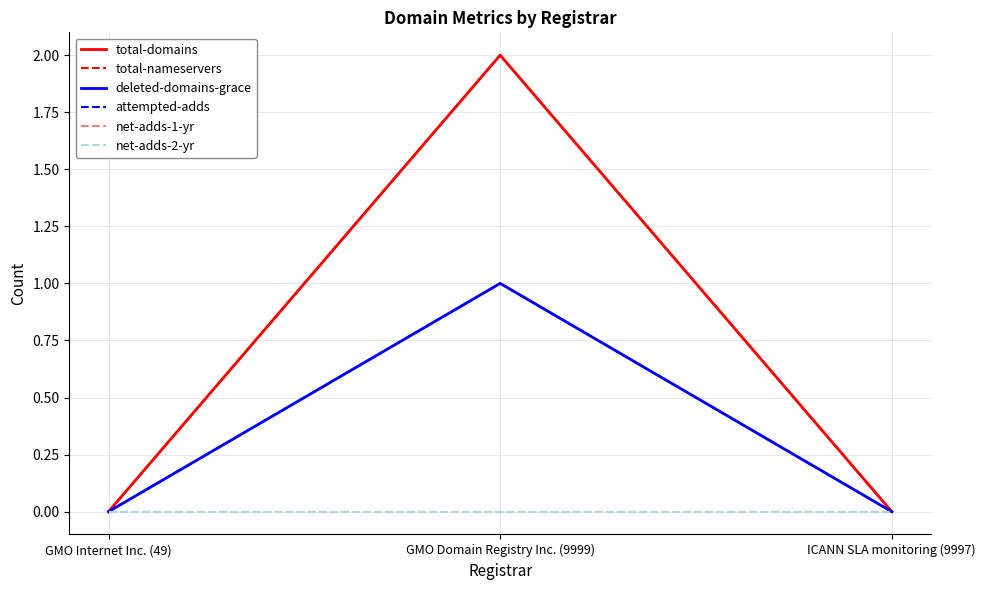

Which series has the largest total across all categories?

total-domains